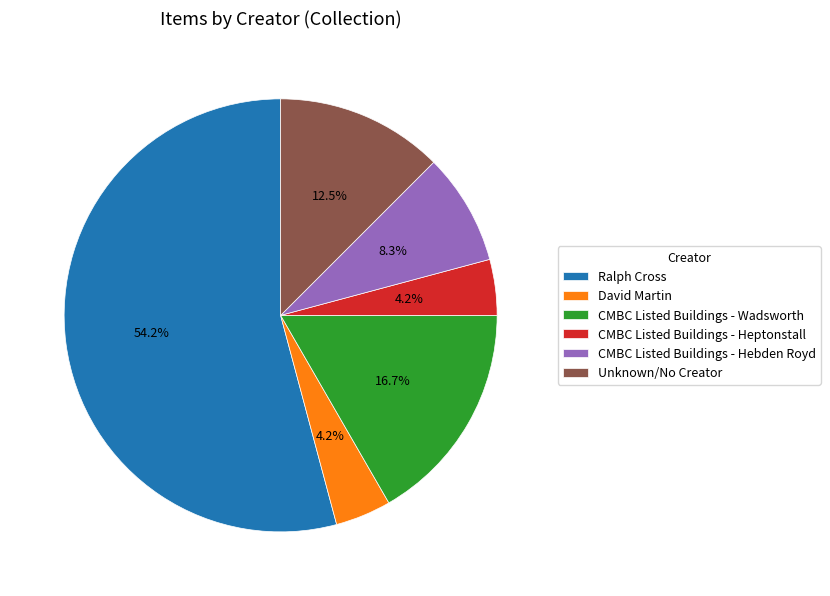

To the nearest percent, what is the average slice percentage?

17%